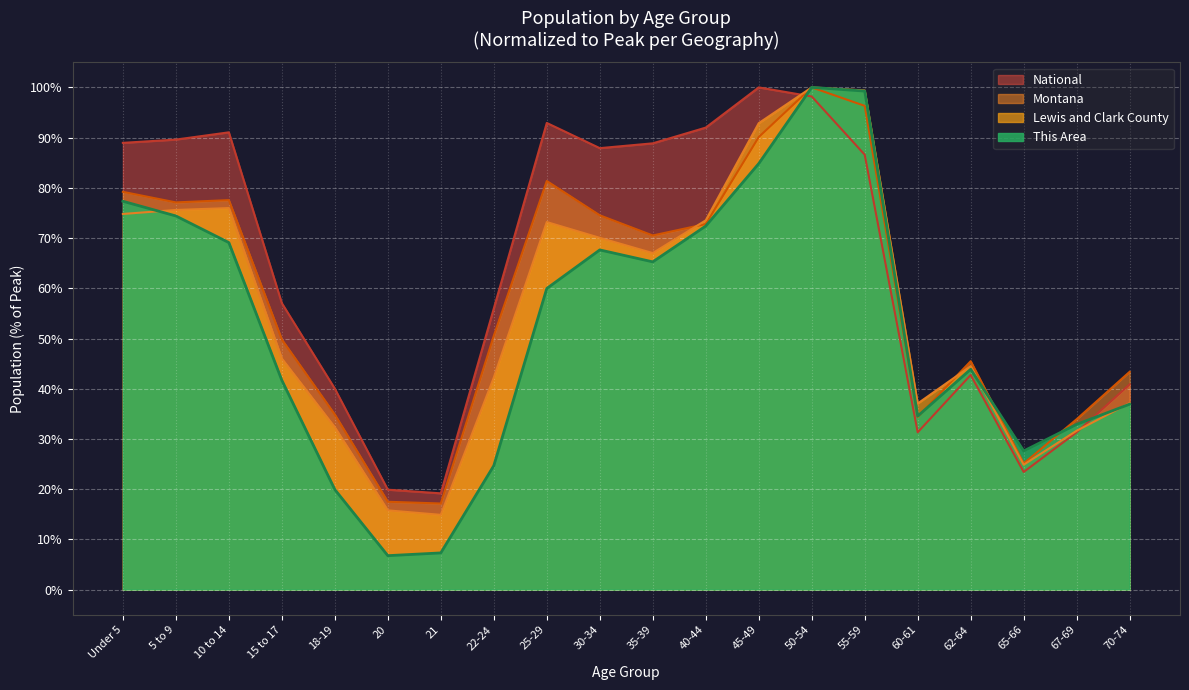

Where is the first local maximum for This Area?

30-34